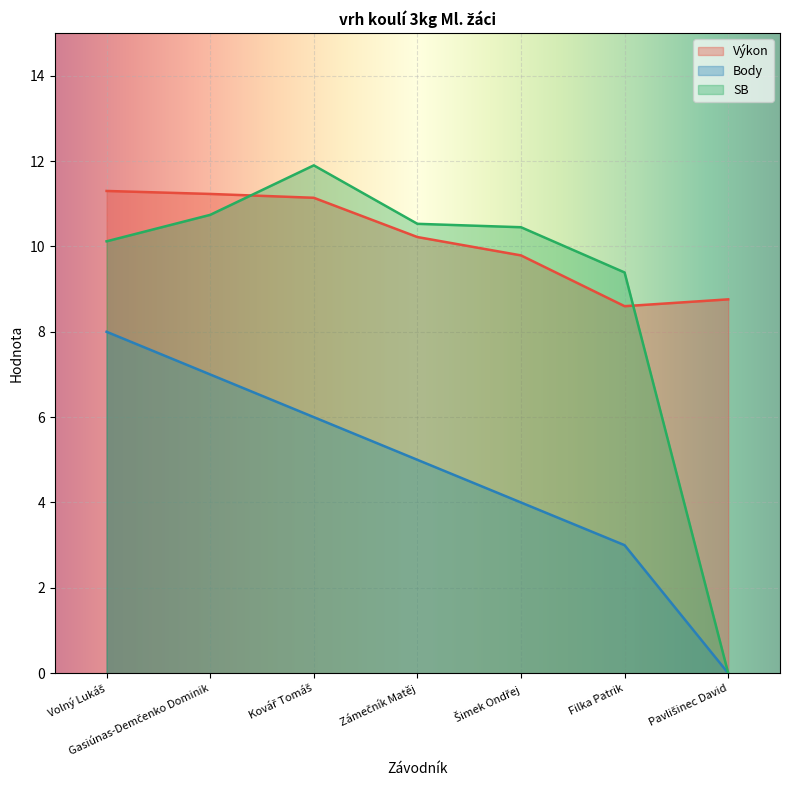

True or false: SB and Body intersect in this chart.

False